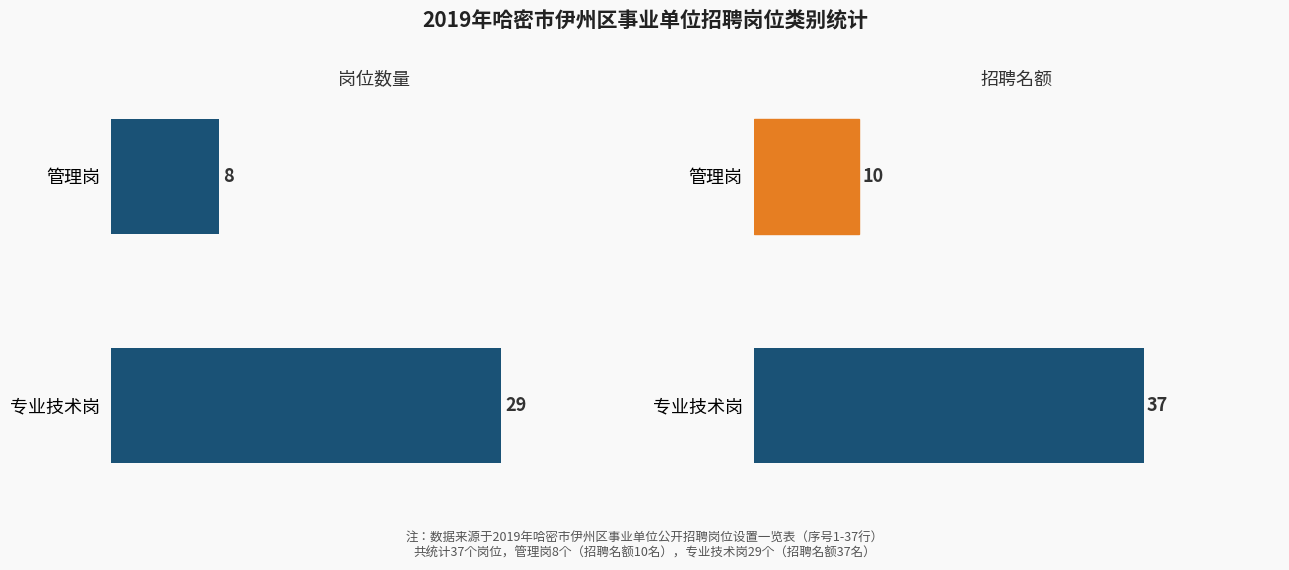

The 招聘名额 series shows 10 at 管理岗. True or false?

True